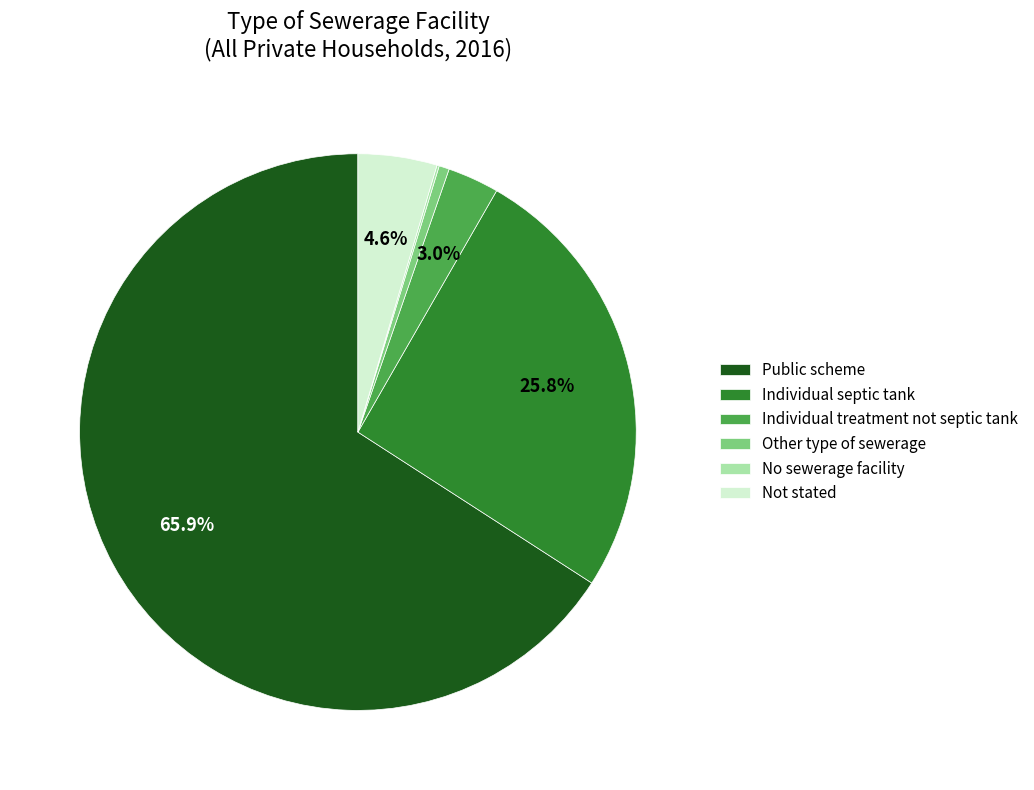

What is the ratio of the value at Other type of sewerage to the value at Individual treatment not septic tank?

0.2